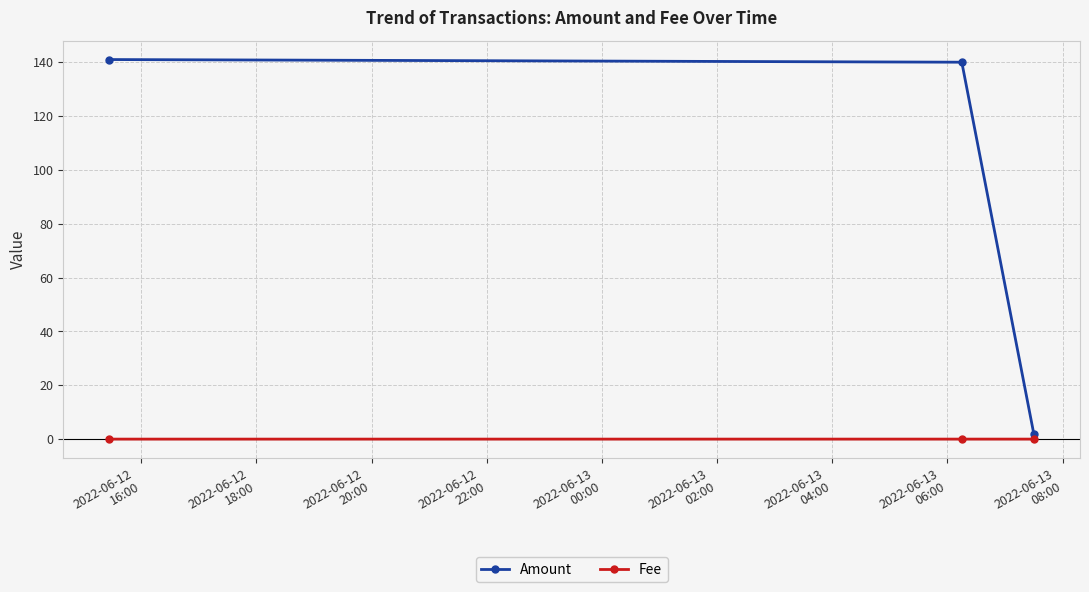

Rank the series by their maximum value, from lowest to highest.

Fee, Amount